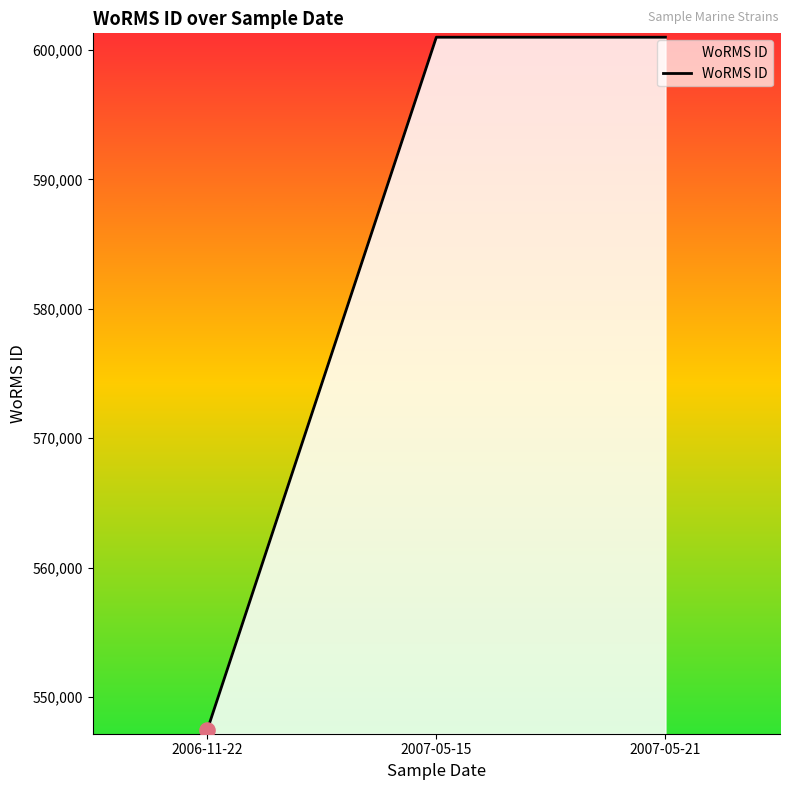

Approximately how many times larger is the value at 2007-05-15 compared to 2006-11-22?

1.1